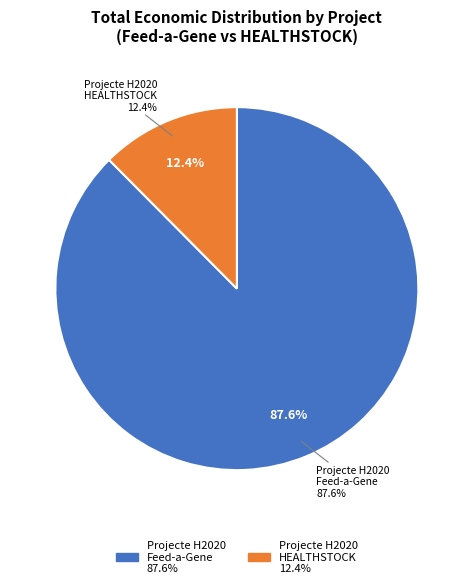

To the nearest percent, what percentage of the pie is Projecte H2020 HEALTHSTOCK?

12%